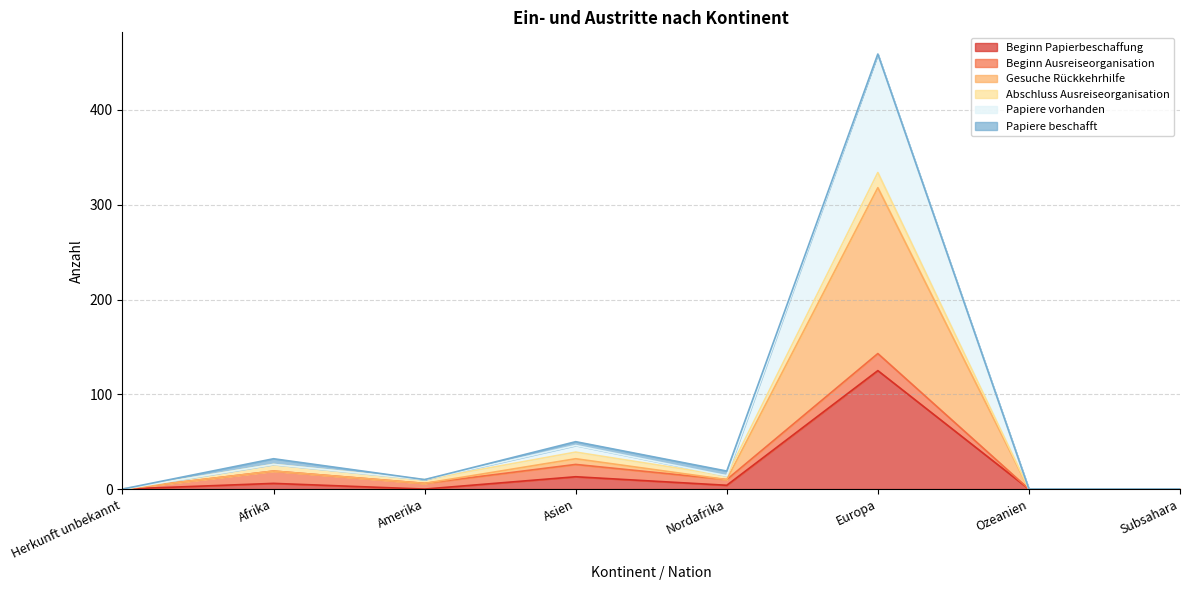

The value of Gesuche Rückkehrhilfe at Afrika is 26. True or false?

True